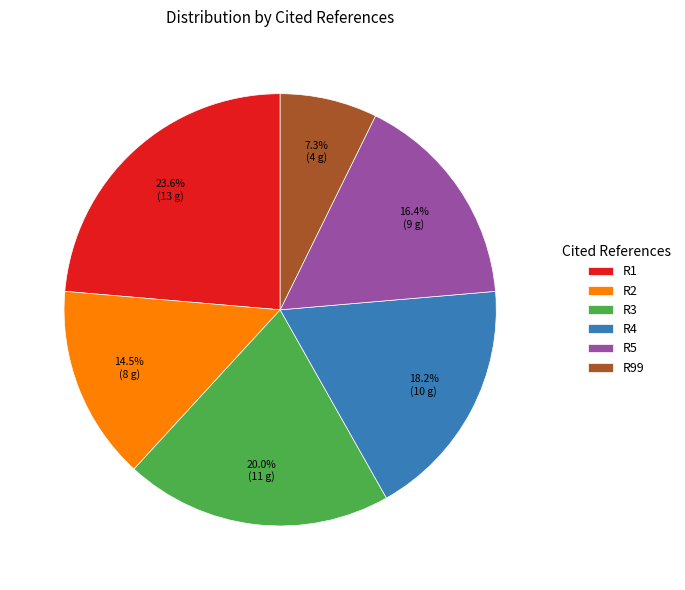

Approximately how many times larger is the value at R2 compared to R99?

2.0